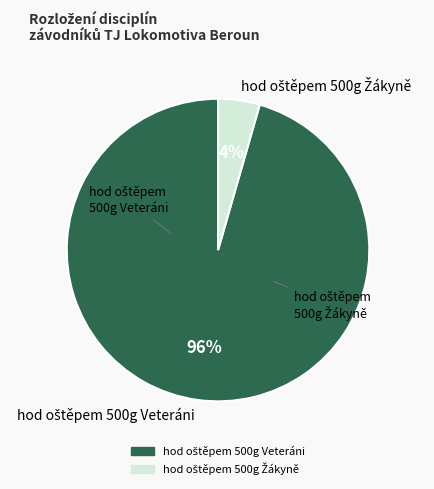

Which has a higher value, hod oštěpem 500g Veteráni or hod oštěpem 500g Žákyně?

hod oštěpem 500g Veteráni